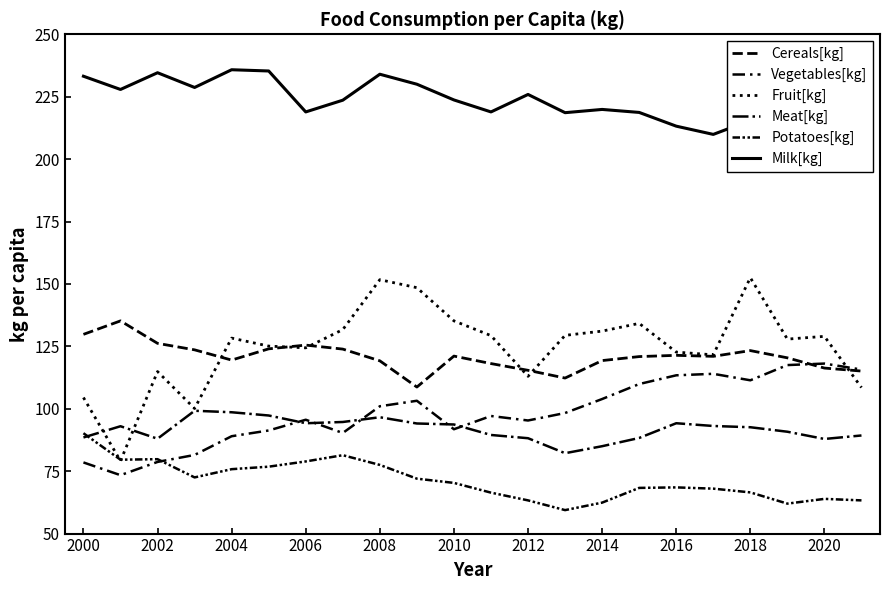

What are all the series names shown in the legend?

Cereals[kg], Vegetables[kg], Fruit[kg], Meat[kg], Potatoes[kg], Milk[kg]